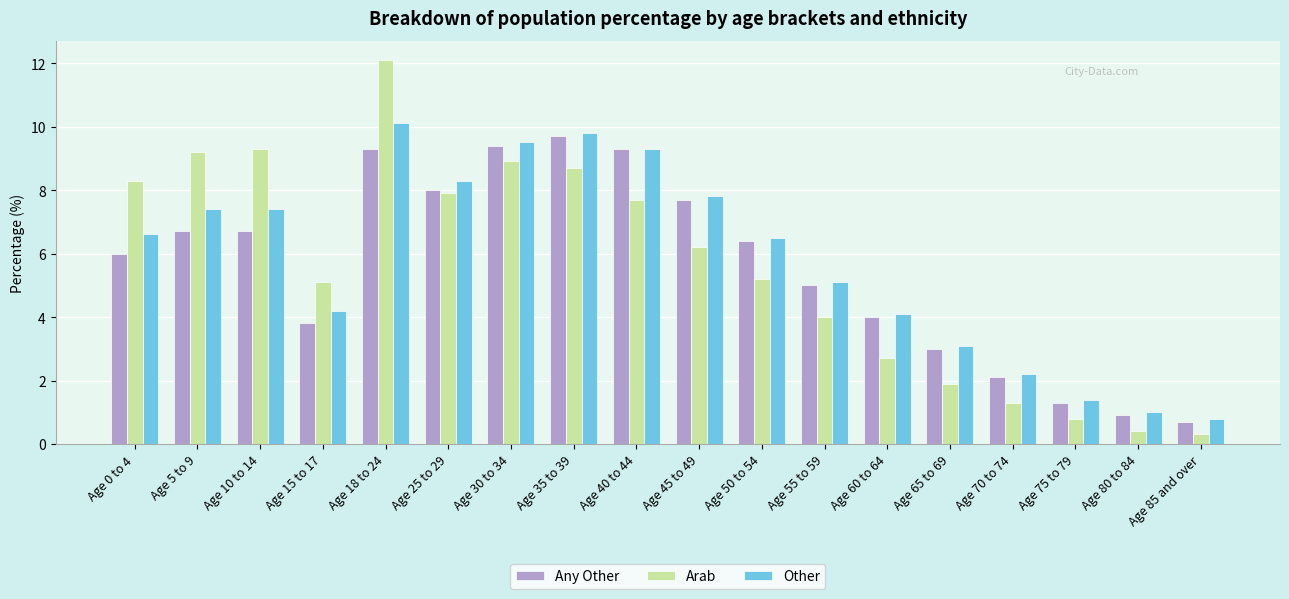

What is the lowest value of the Other series?

0.8